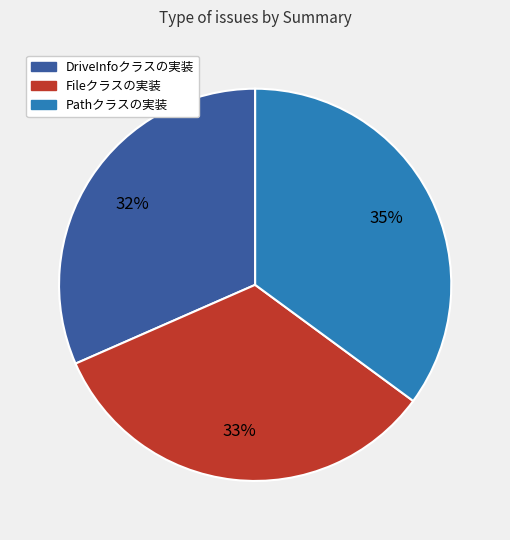

How many slices are in this pie chart?

3